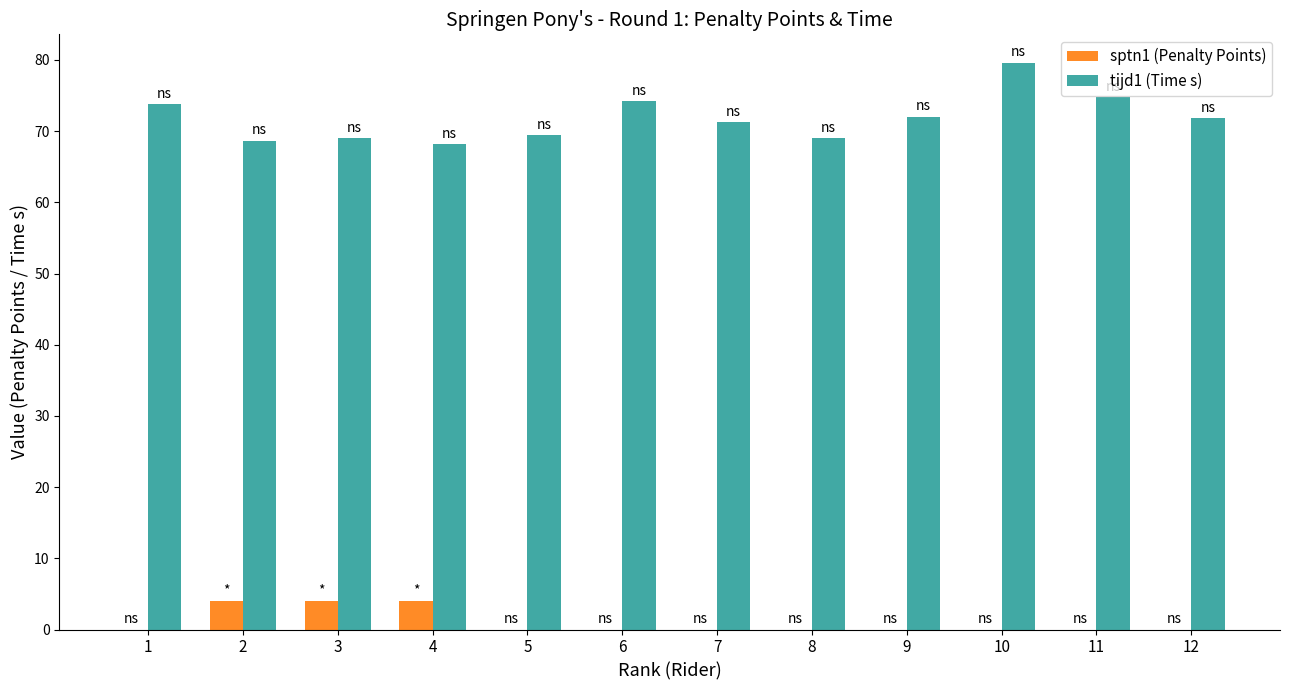

Are the bars grouped side by side (vs. stacked)?

Yes